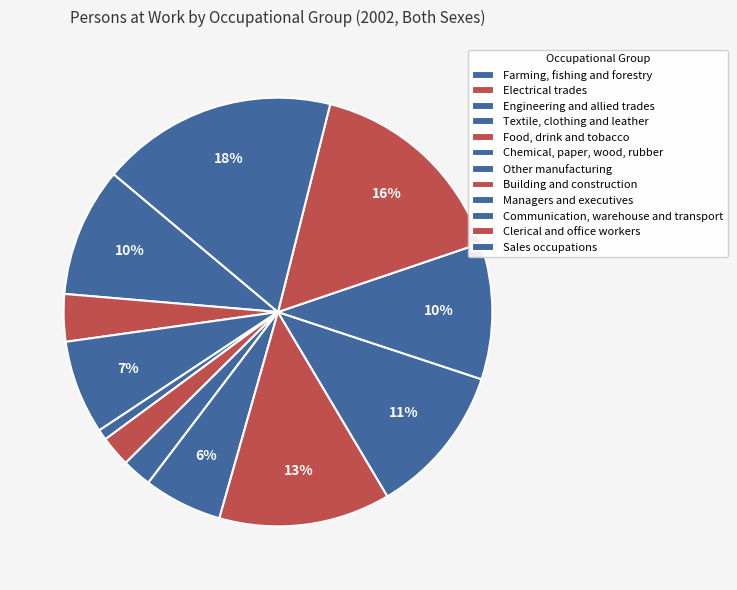

To the nearest percent, what portion does Electrical trades represent?

4%